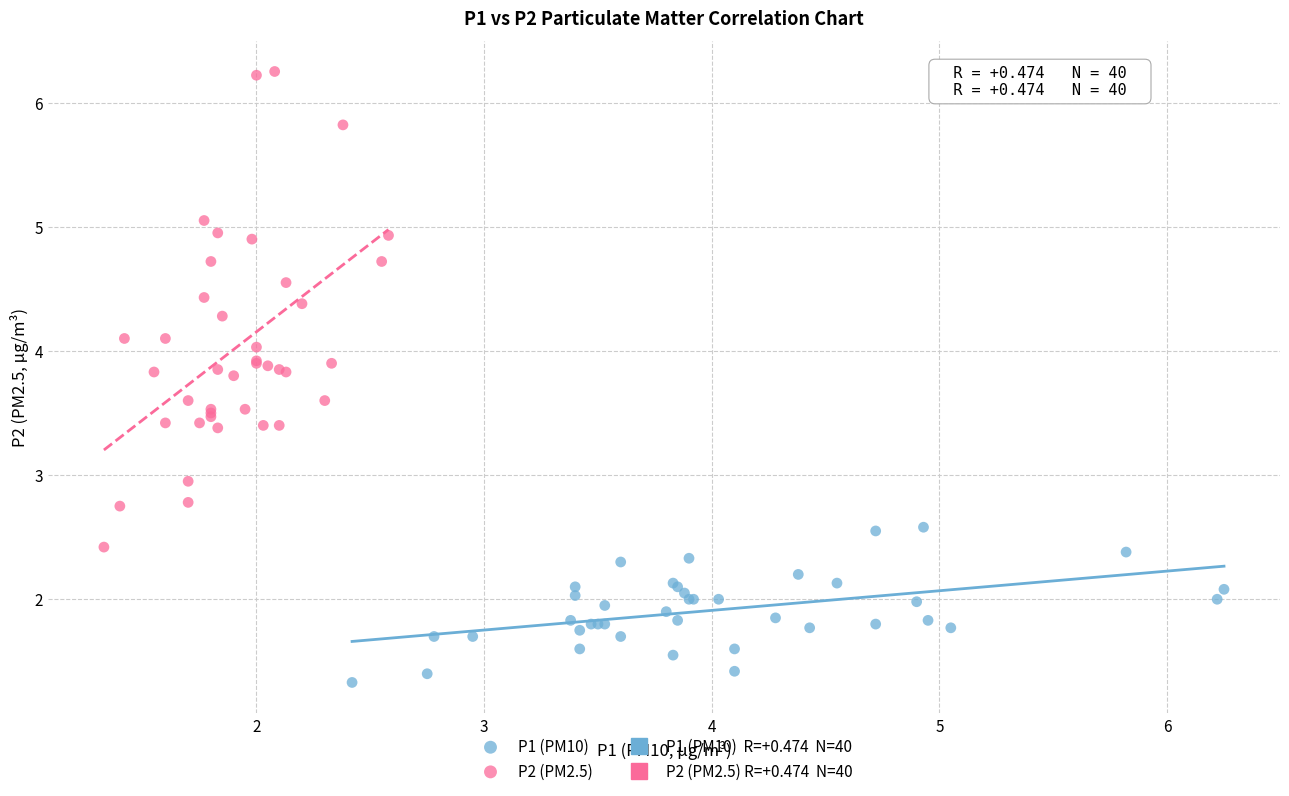

Which series contains the highest Y value?

P2 (PM2.5)